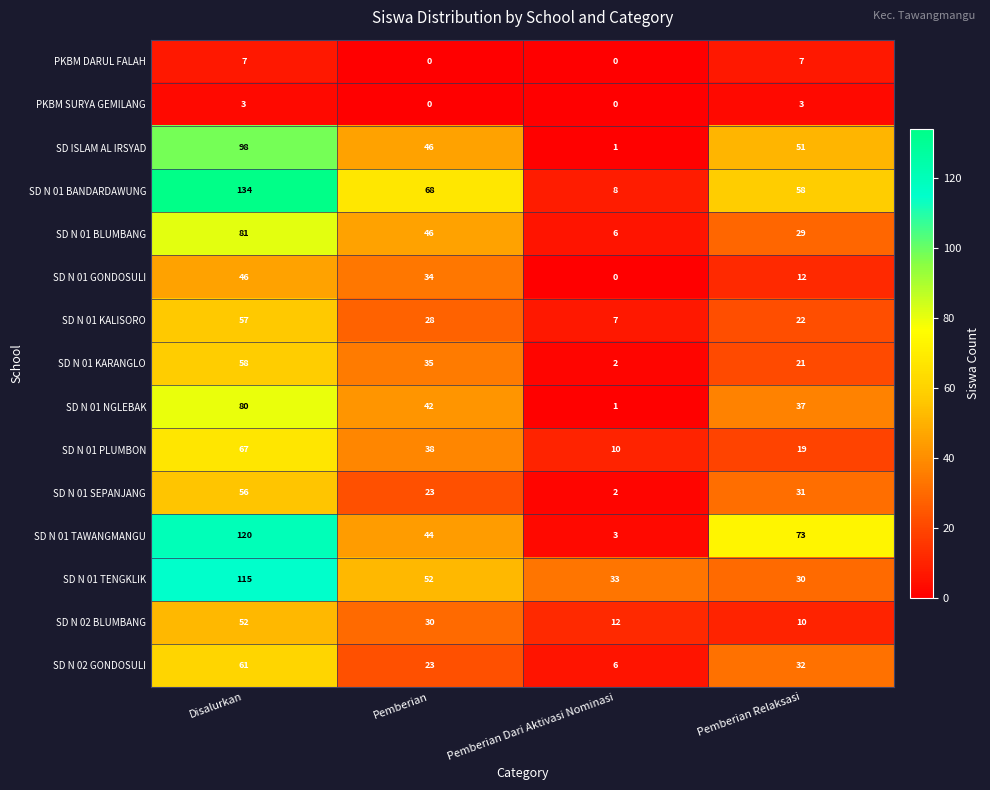

Rank the series by their maximum value, from highest to lowest.

SD N 01 BANDARDAWUNG, SD N 01 TAWANGMANGU, SD N 01 TENGKLIK, SD ISLAM AL IRSYAD, SD N 01 BLUMBANG, SD N 01 NGLEBAK, SD N 01 PLUMBON, SD N 02 GONDOSULI, SD N 01 KARANGLO, SD N 01 KALISORO, SD N 01 SEPANJANG, SD N 02 BLUMBANG, SD N 01 GONDOSULI, PKBM DARUL FALAH, PKBM SURYA GEMILANG